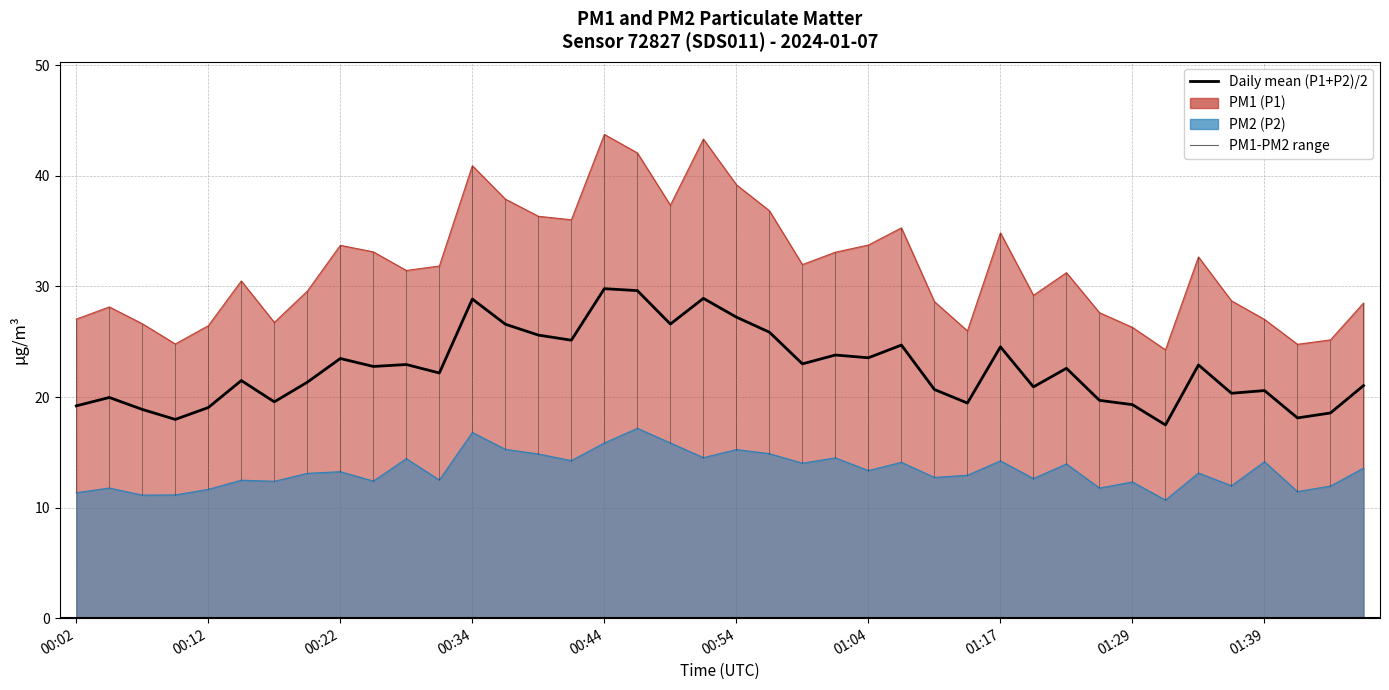

The value at 33 is 17.5. True or false?

True